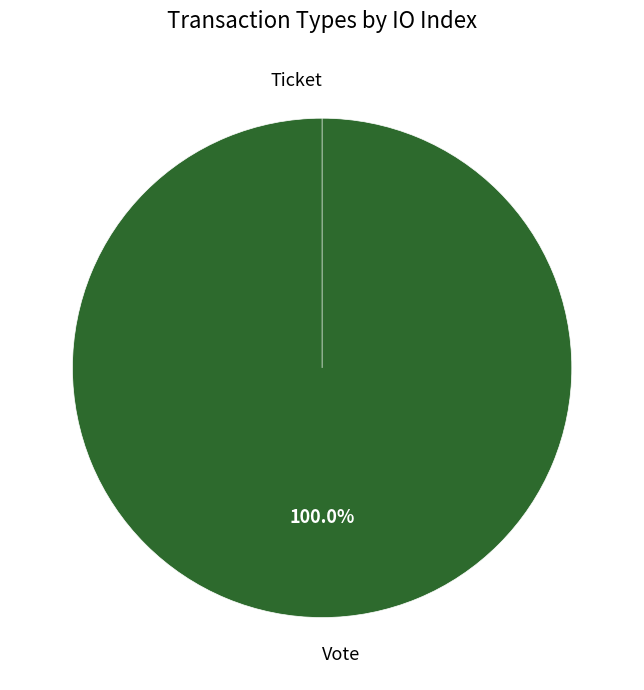

Which category has the biggest portion of the pie?

Vote